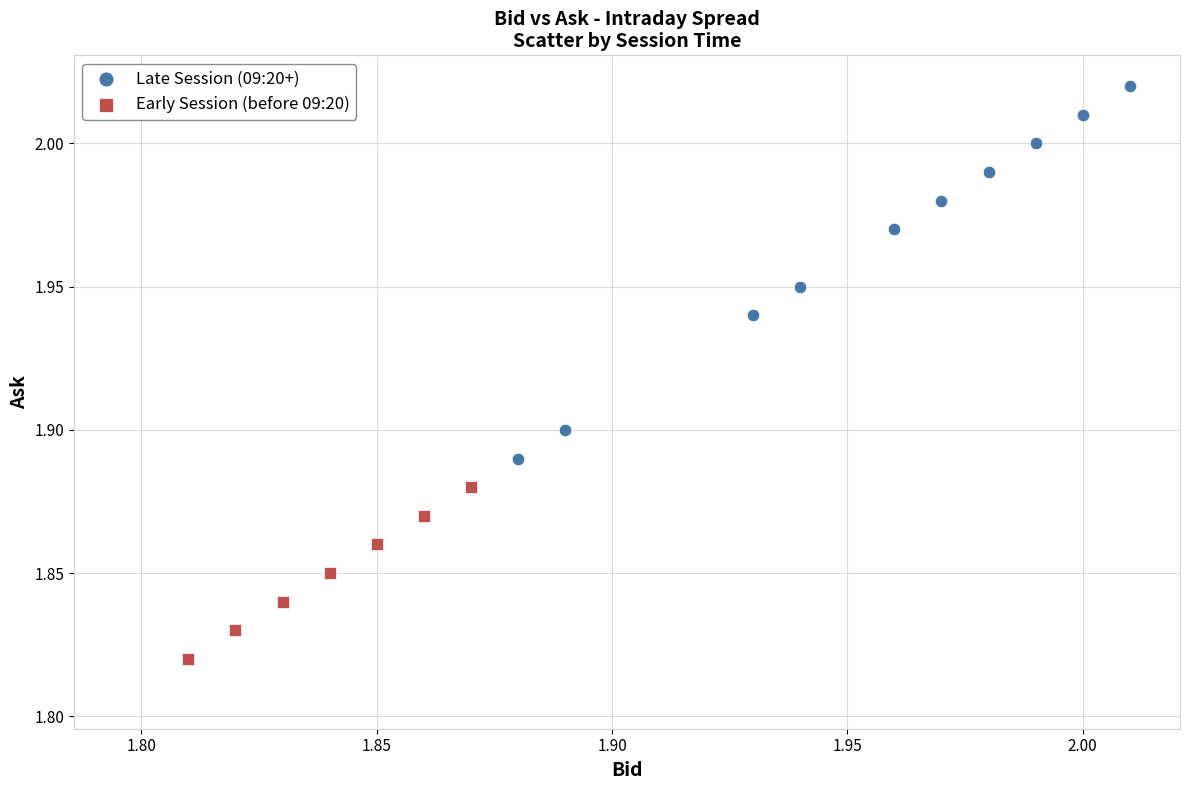

Which series has the largest Y range (max minus min)?

Late Session (09:20+)